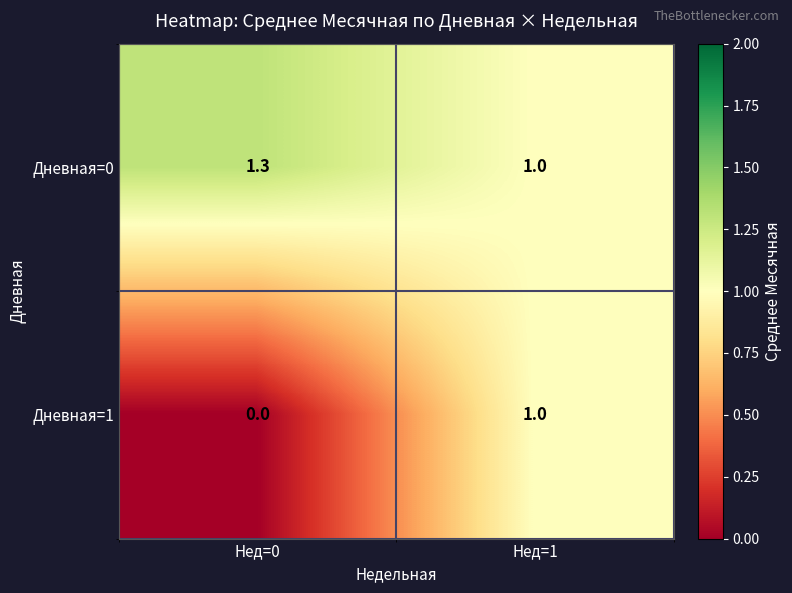

Between Нед=0 and Нед=1, which series saw the biggest shift?

Дневная=1